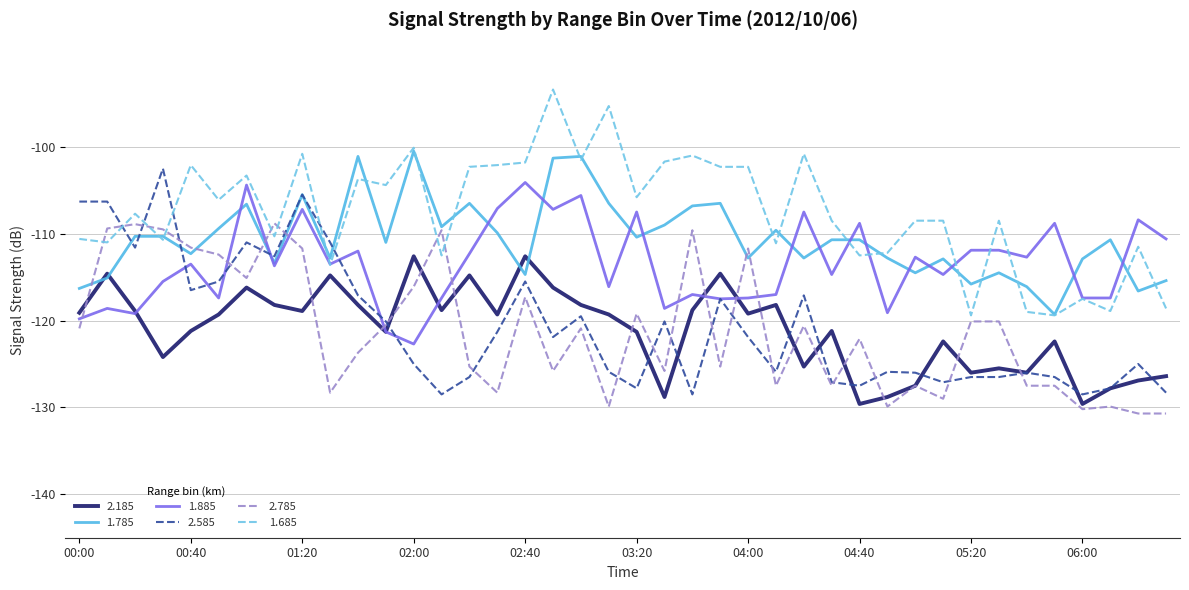

What is the maximum value shown in the chart?

-93.4